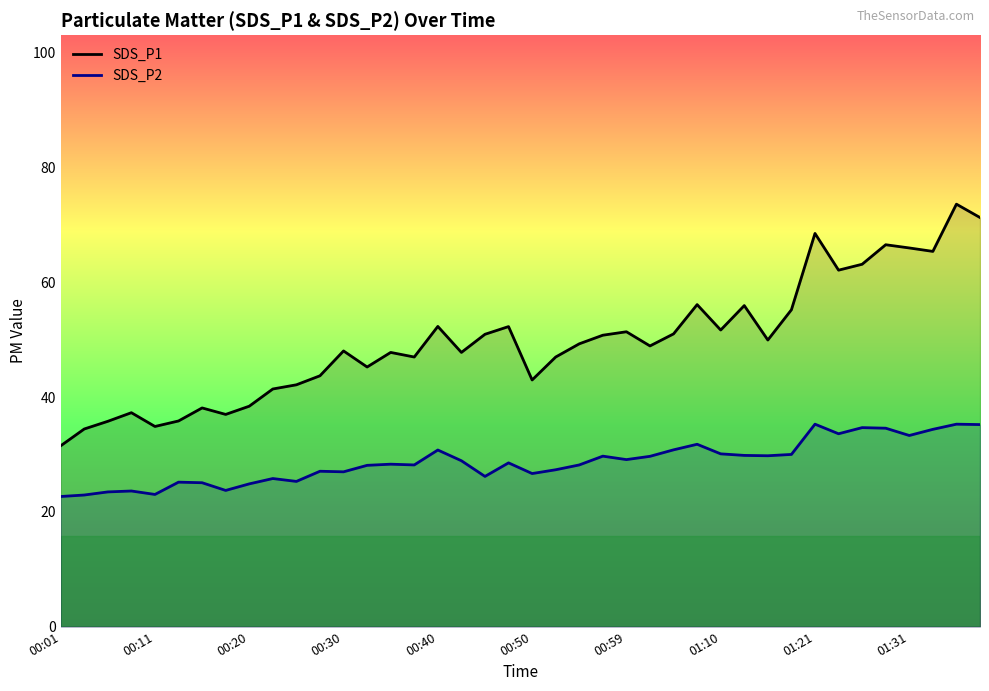

What are all the series names shown in the legend?

SDS_P1, SDS_P2